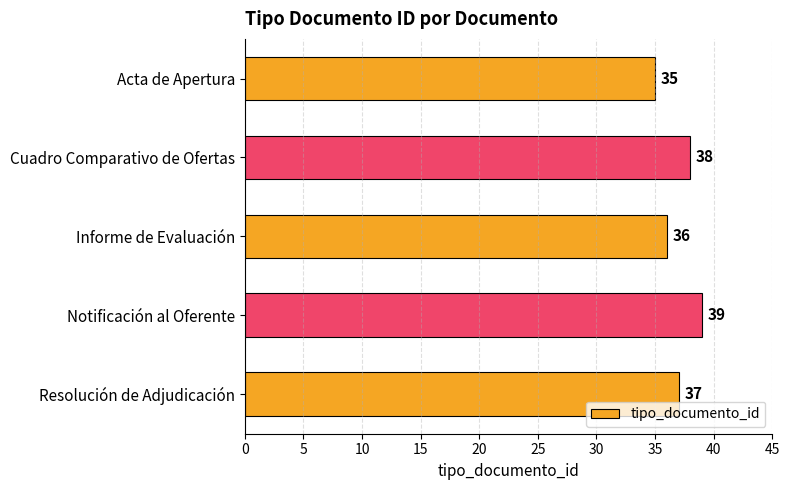

How many bars are there in total?

5